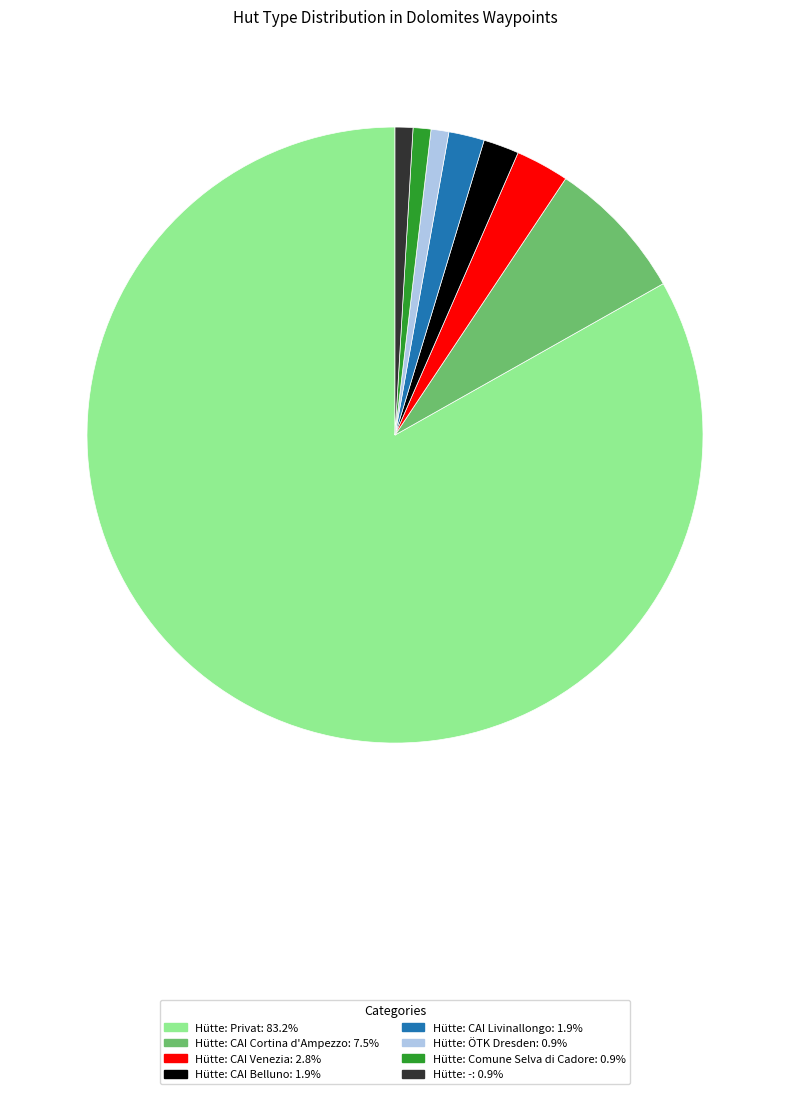

Between Hütte: Comune Selva di Cadore and Hütte: CAI Livinallongo, which is larger?

Hütte: CAI Livinallongo